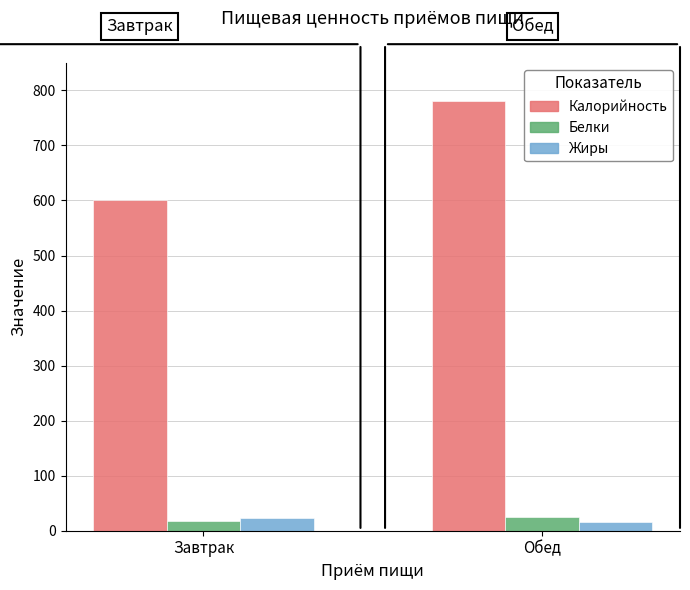

At how many categories does at least one series exceed 408?

2